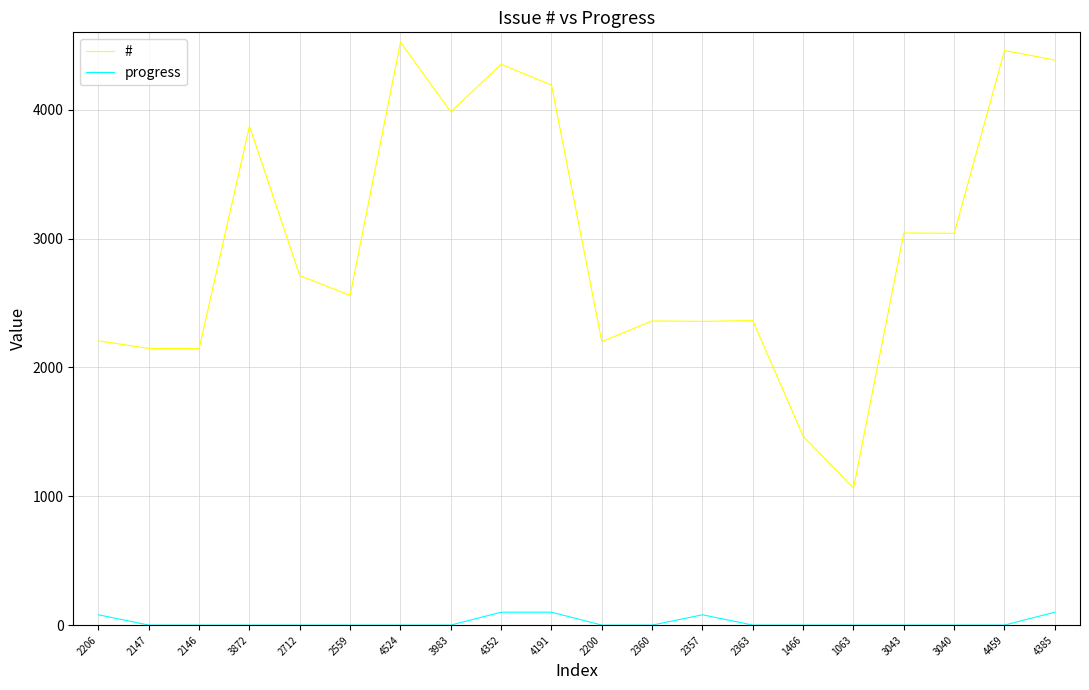

What is the average value of the # series?

2971